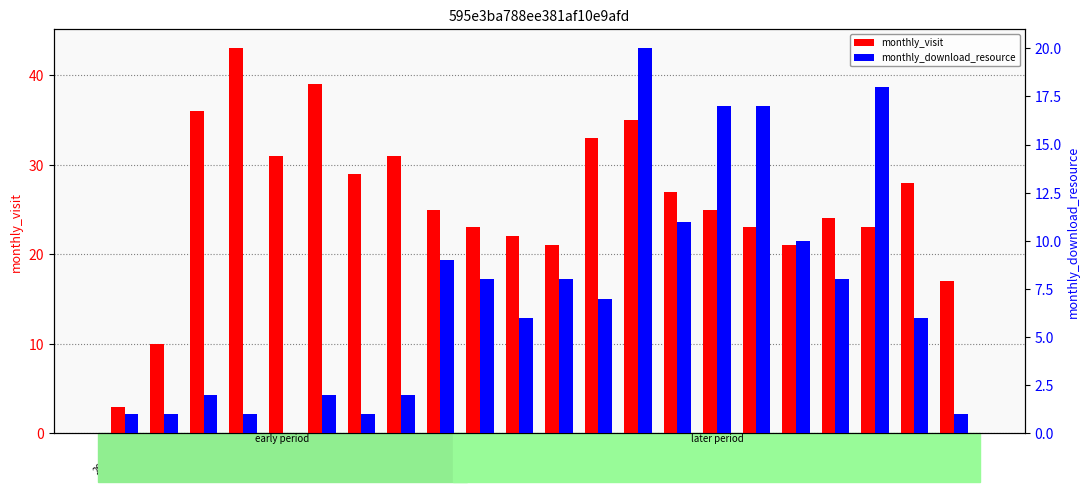

What is the label of the 6th bar from the right?

2023-11